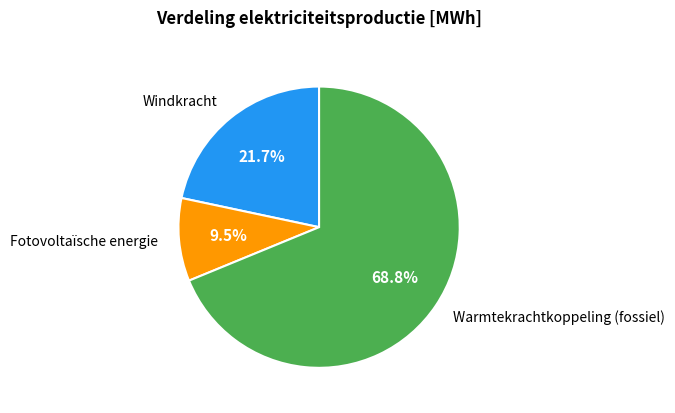

Count the number of slices in the pie.

3